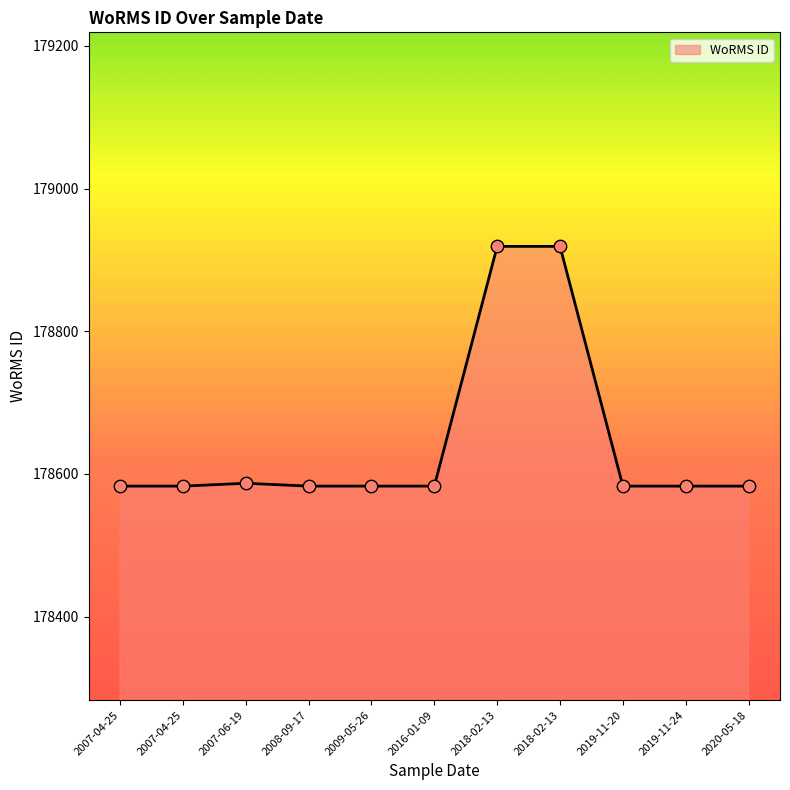

What is the ratio of the value at 2019-11-20 to the value at 2008-09-17?

1.0